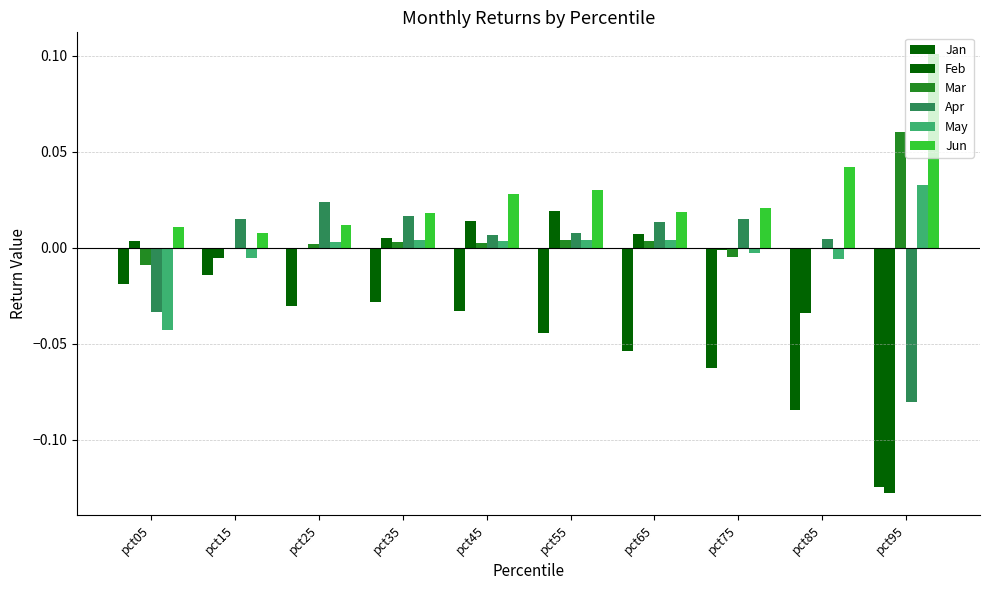

Between pct15 and pct45, which series saw the biggest shift?

Jun